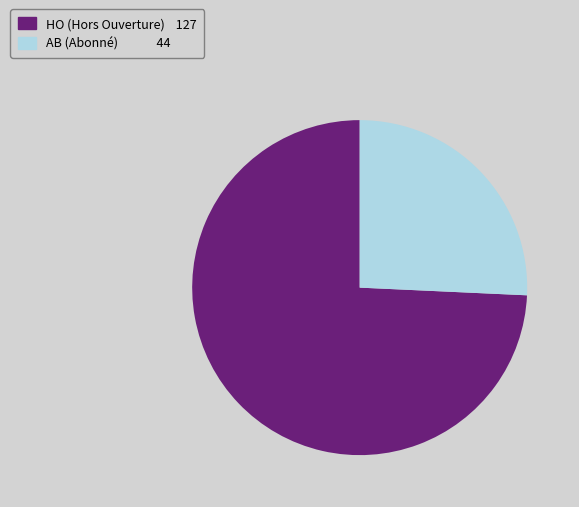

What is the smallest slice in the pie chart?

AB